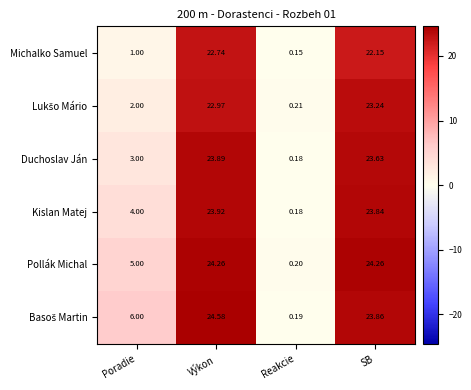

At which category does the chart reach its minimum across all series?

Reakcie